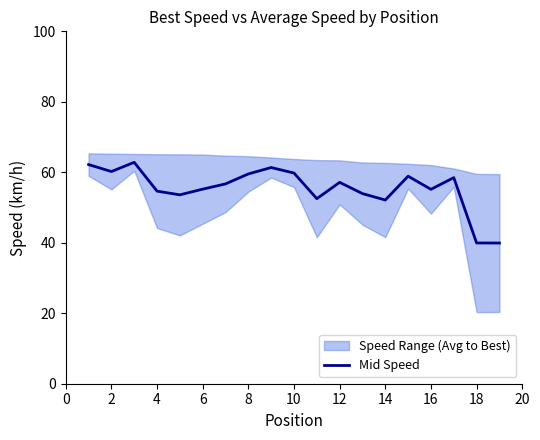

Where is the first local minimum?

2